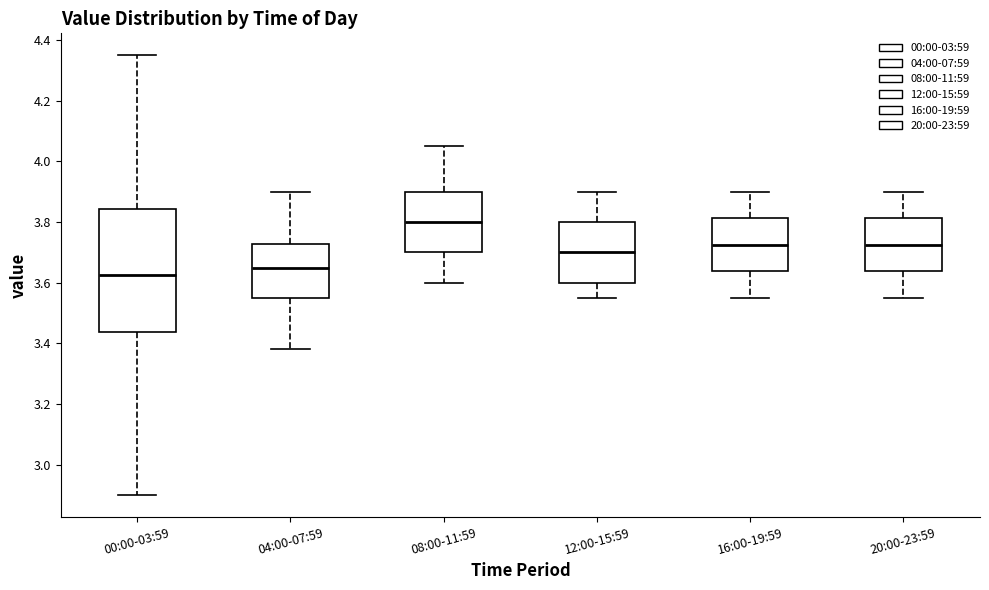

Where is the lower edge of the box for 04:00-07:59 on the y-axis? The values are not printed on the chart, so give them approximately, as read against the axis.

3.56